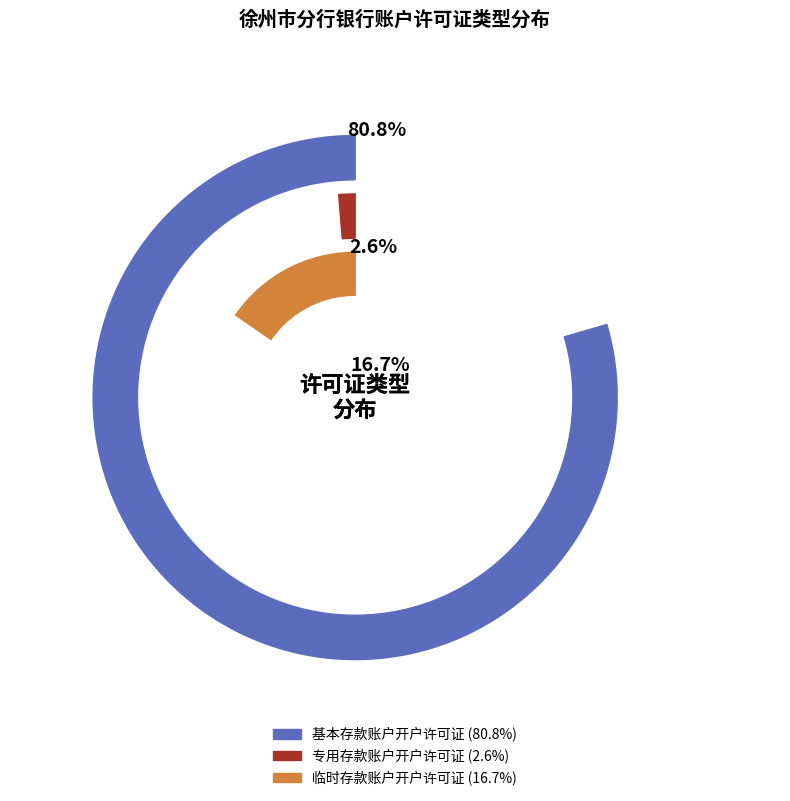

What portion of the pie excludes 专用存款账户开户许可证?

97.4%